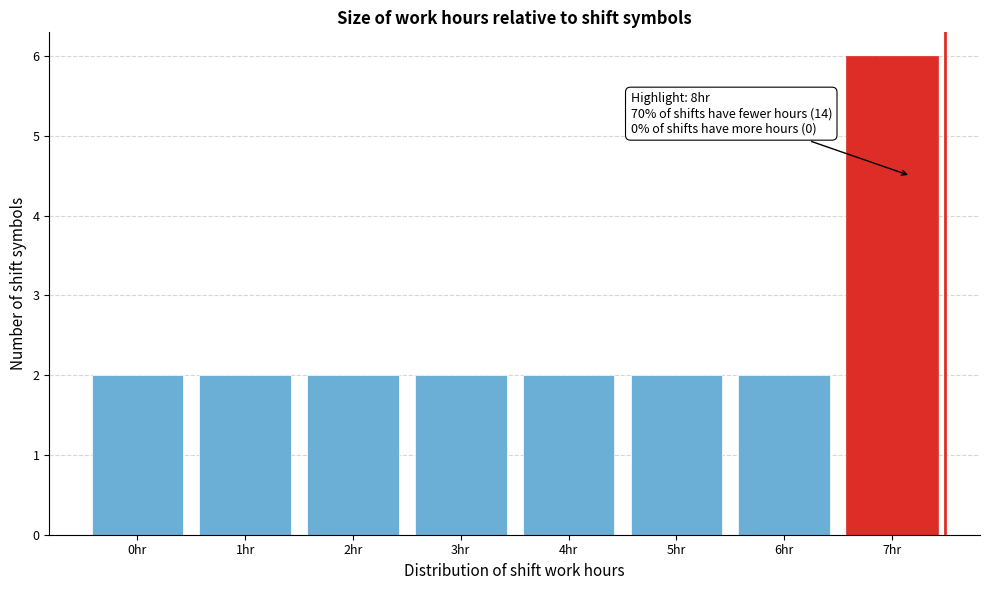

Reading left to right, transcribe all the data shown in this chart.

2	2	2	2	2	2	2	6